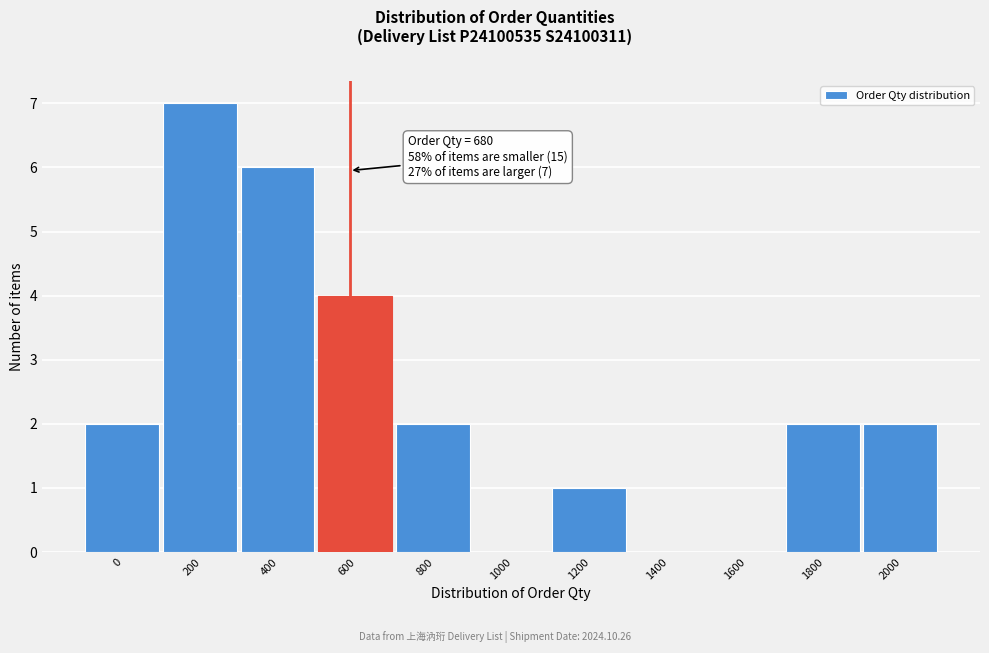

Reading right to left, extract all data points from this chart.

2000=2	1800=2	1600=0	1400=0	1200=1	1000=0	800=2	600=4	400=6	200=7	0=2